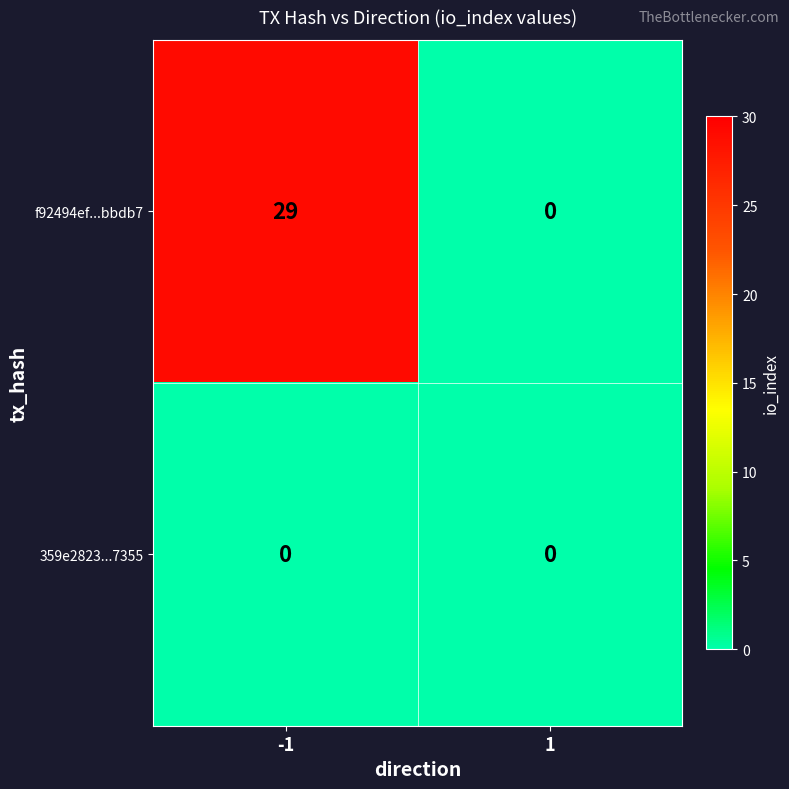

Which series has the largest range (max minus min)?

f92494ef...bbdb7